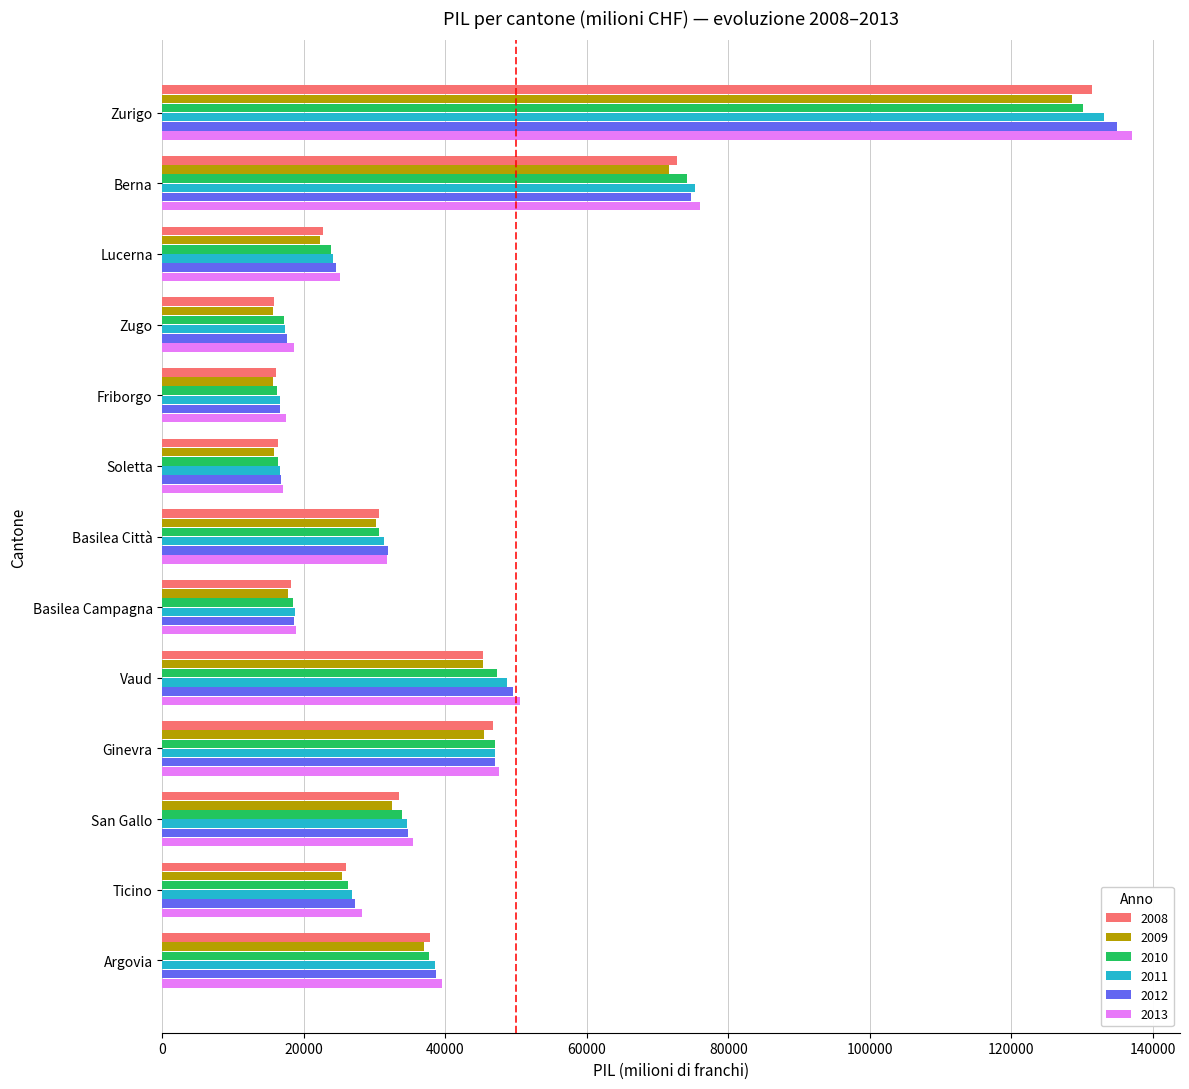

Which series changed the most between Lucerna and Zugo?

2012